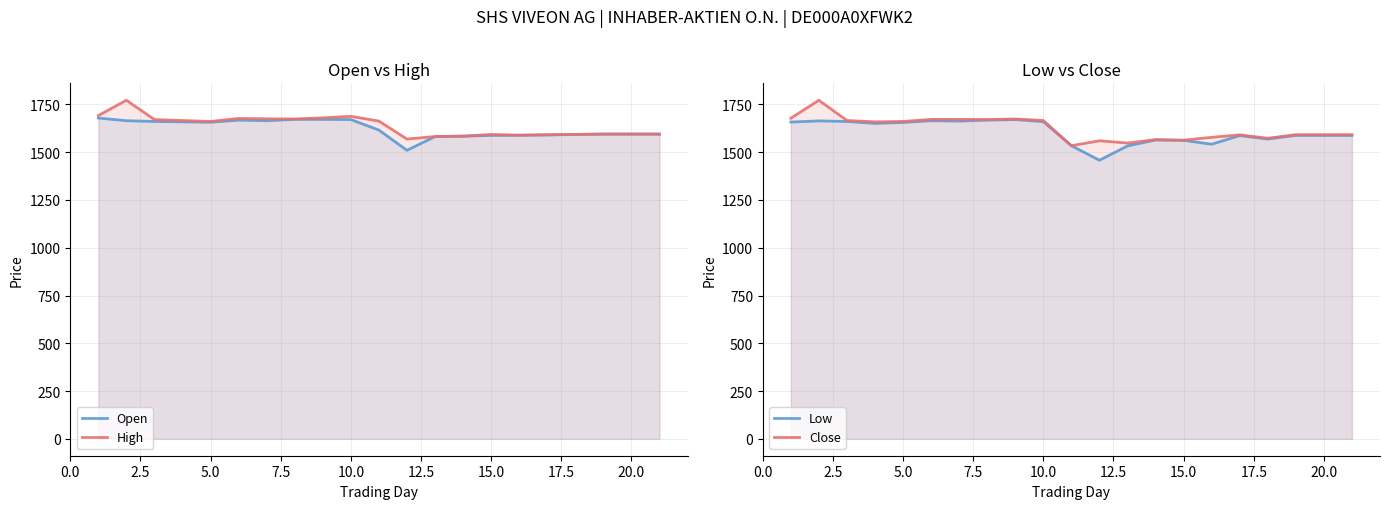

What is the label of the 17th point from the right?

5.0